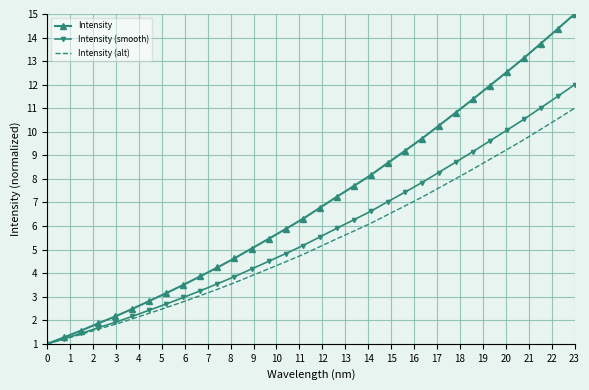

How many series are shown in this chart?

3